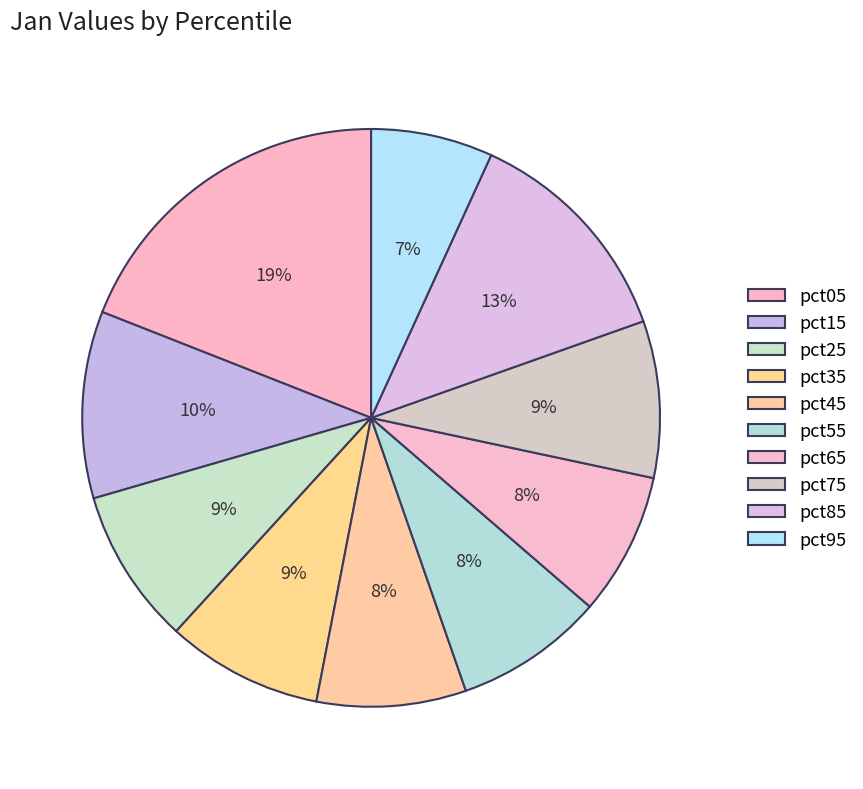

How many slices are in this pie chart?

10